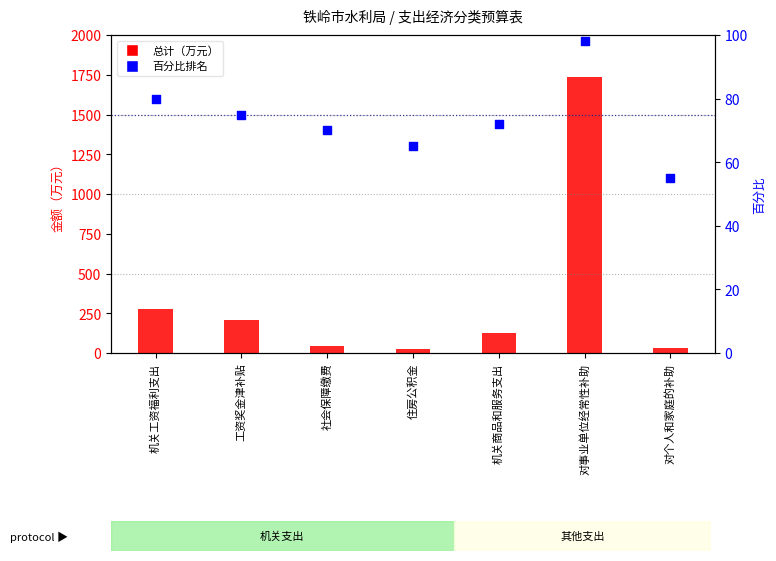

At how many categories does at least one series exceed 1209?

1